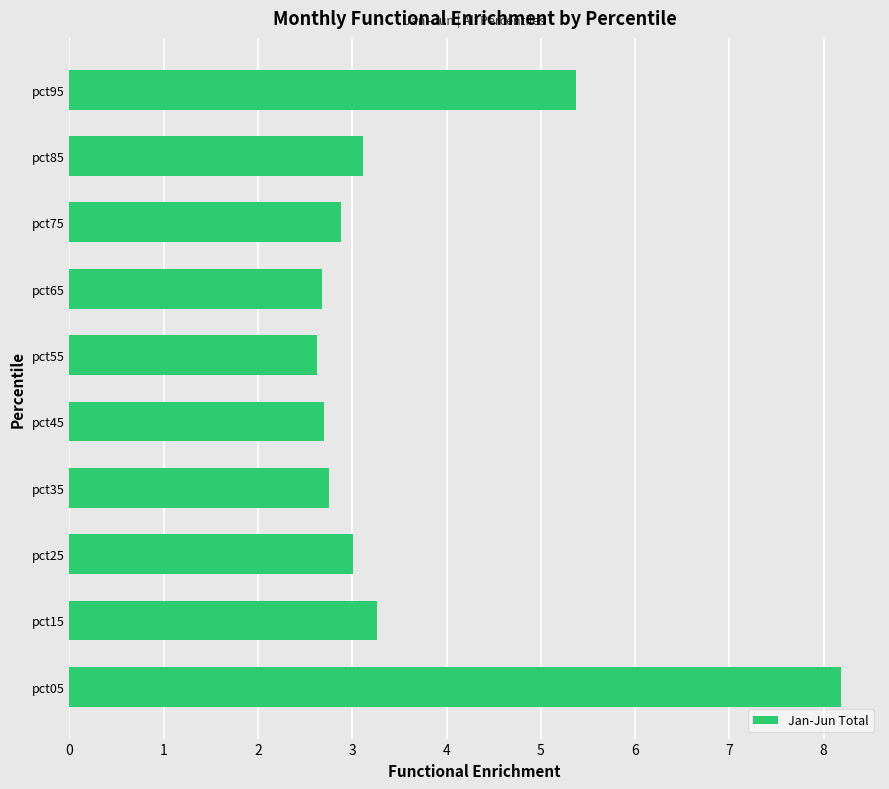

Where is the data nearest to the value 5?

pct95